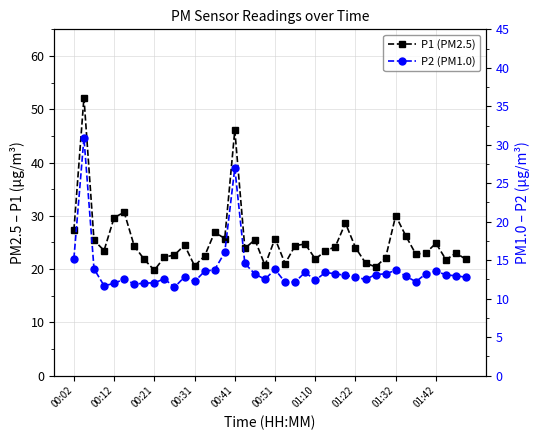

What is the minimum value shown in the chart?

11.5